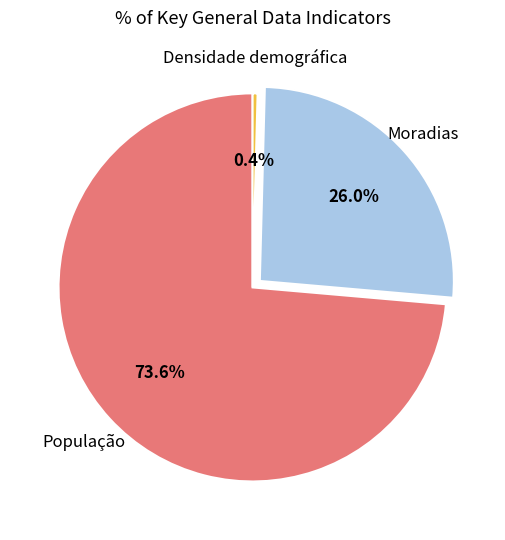

Is there any slice that represents more than half of the pie?

Yes